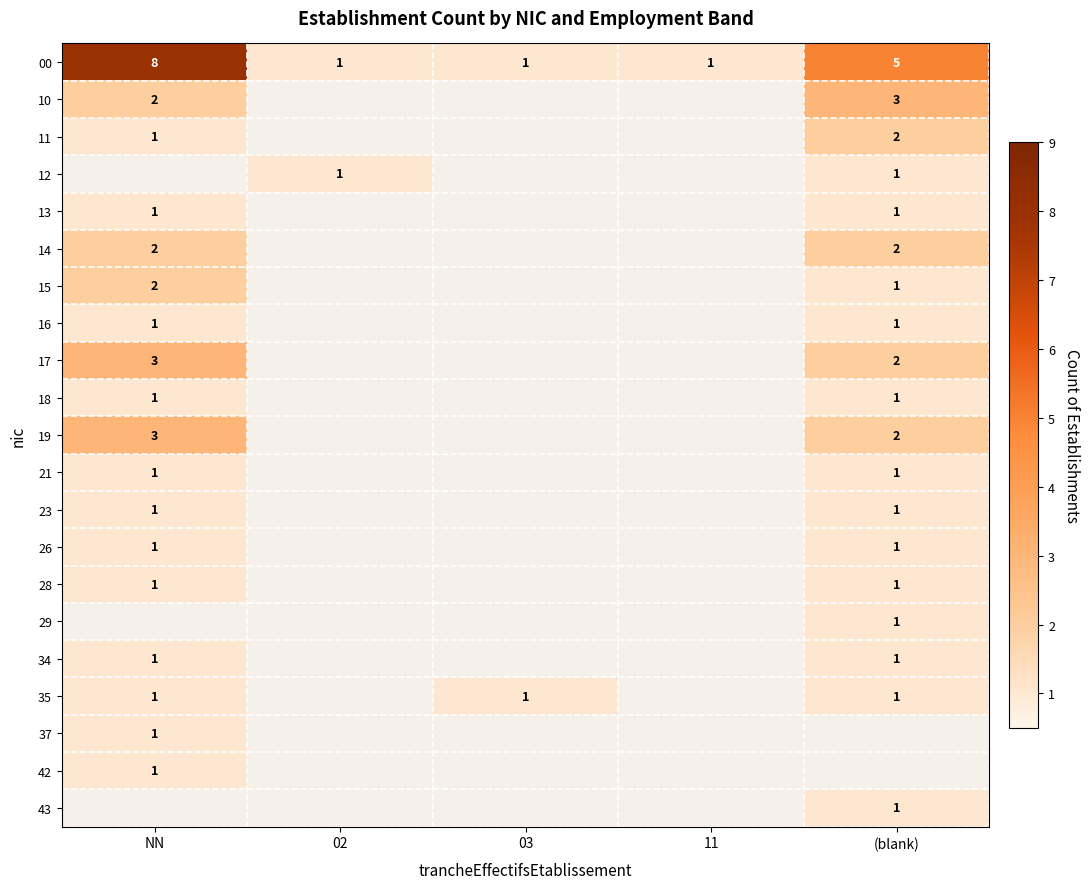

Between 11 and 02, which is larger?

11